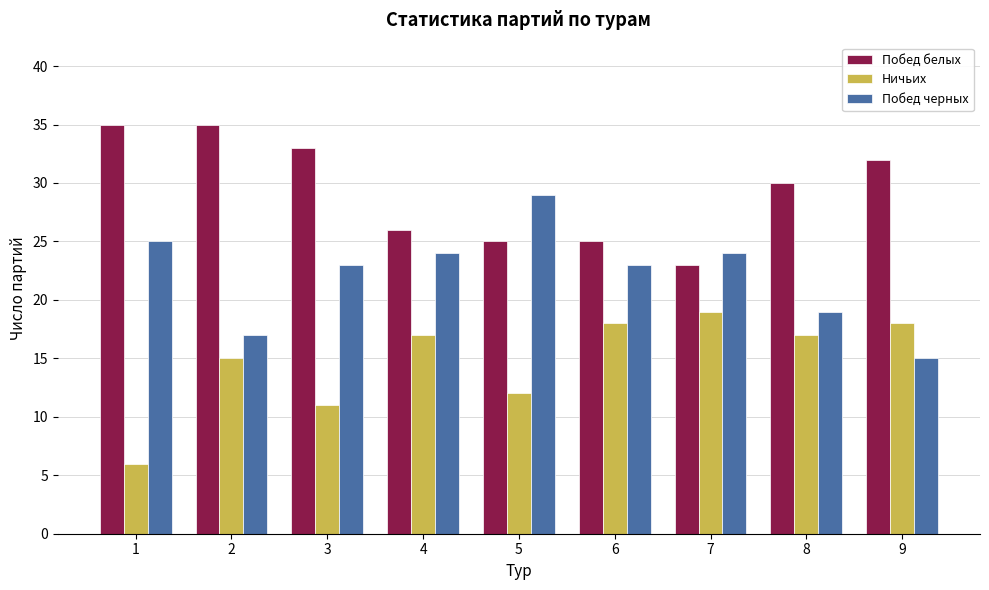

Which series has the largest range (max minus min)?

Побед черных